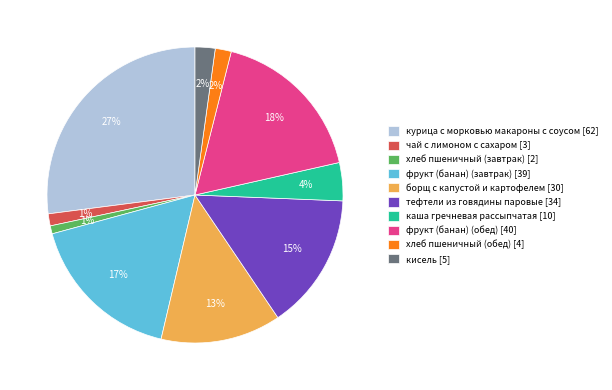

To the nearest percent, what is the average slice percentage?

10%